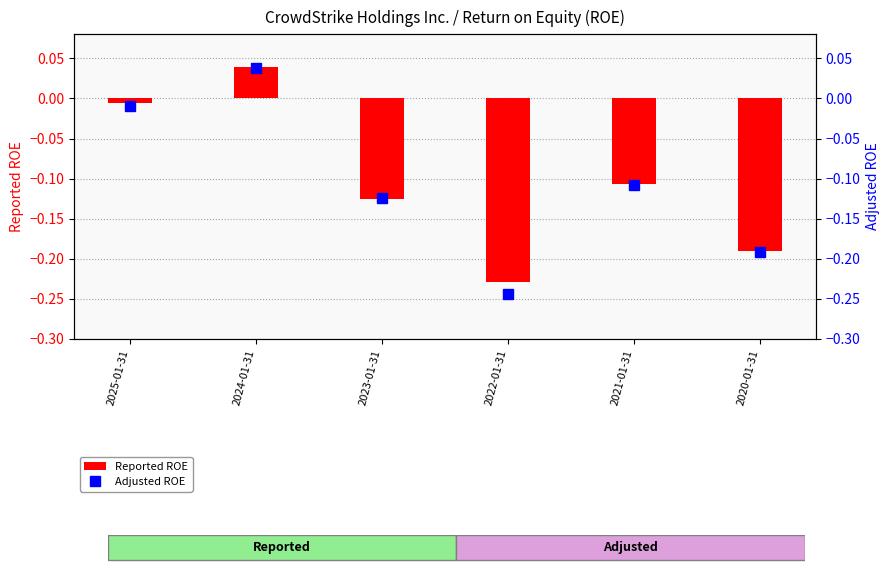

At which category is the sum across all series the highest?

2024-01-31